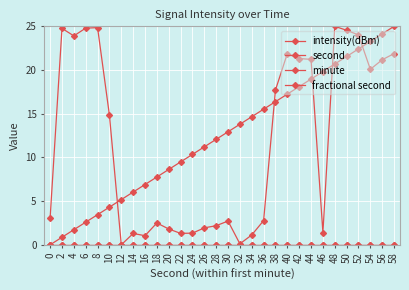

Reading left to right, transcribe all the data shown in this chart.

intensity(dBm): 3.1	24.8	23.9	24.8	24.9	14.8	0.0	1.3	1.0	2.5	1.8	1.3	1.3	1.9	2.2	2.7	0.1	1.1	2.8	17.7	21.9	21.3	21.2	1.4	25.0	24.5	24.0	20.1	21.2	21.9
second: 0.0	0.9	1.7	2.6	3.4	4.3	5.2	6.0	6.9	7.8	8.6	9.5	10.3	11.2	12.1	12.9	13.8	14.7	15.5	16.4	17.2	18.1	19.0	19.8	20.7	21.6	22.4	23.3	24.1	25.0
minute: 0.0	0.0	0.0	0.0	0.0	0.0	0.0	0.0	0.0	0.0	0.0	0.0	0.0	0.0	0.0	0.0	0.0	0.0	0.0	0.0	0.0	0.0	0.0	0.0	0.0	0.0	0.0	0.0	0.0	0.0
fractional second: 0.0	0.0	0.0	0.0	0.0	0.0	0.0	0.0	0.0	0.0	0.0	0.0	0.0	0.0	0.0	0.0	0.0	0.0	0.0	0.0	0.0	0.0	0.0	0.0	0.0	0.0	0.0	0.0	0.0	0.0